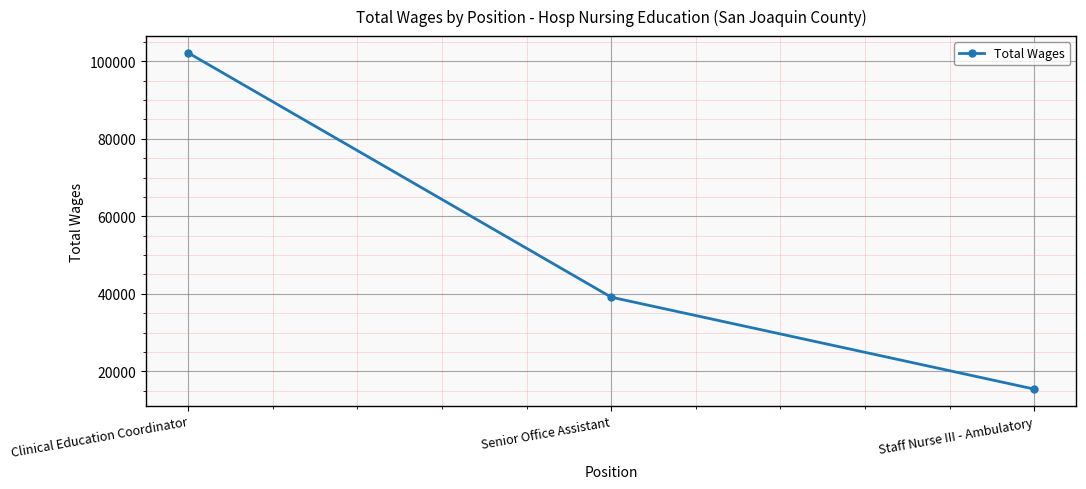

What is the label of the 3rd point from the right?

Clinical Education Coordinator